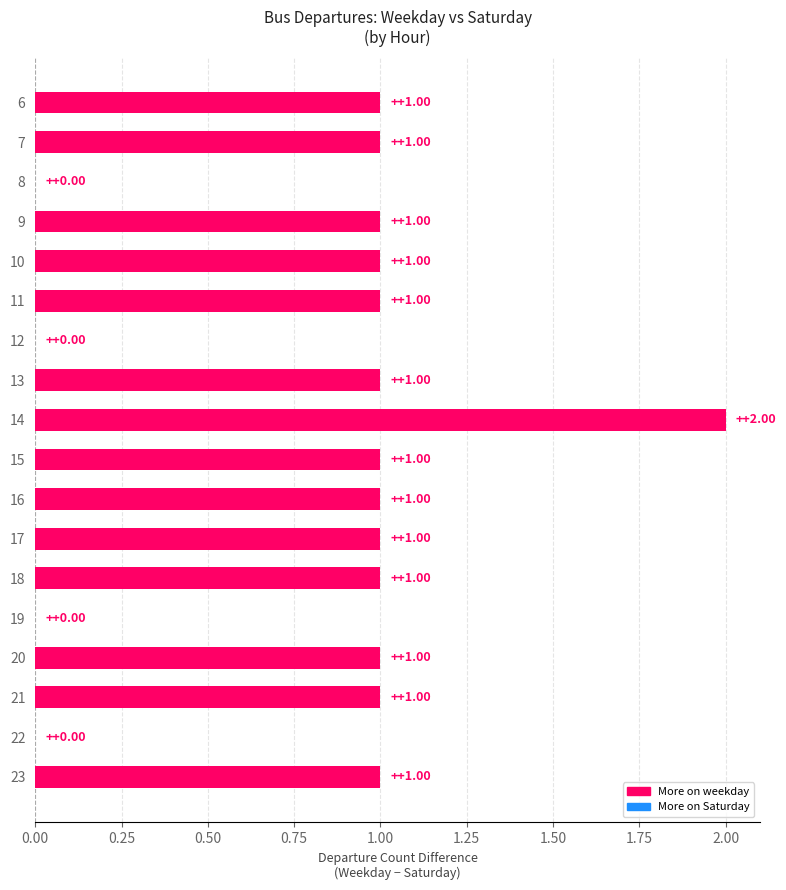

What is the average value?

1